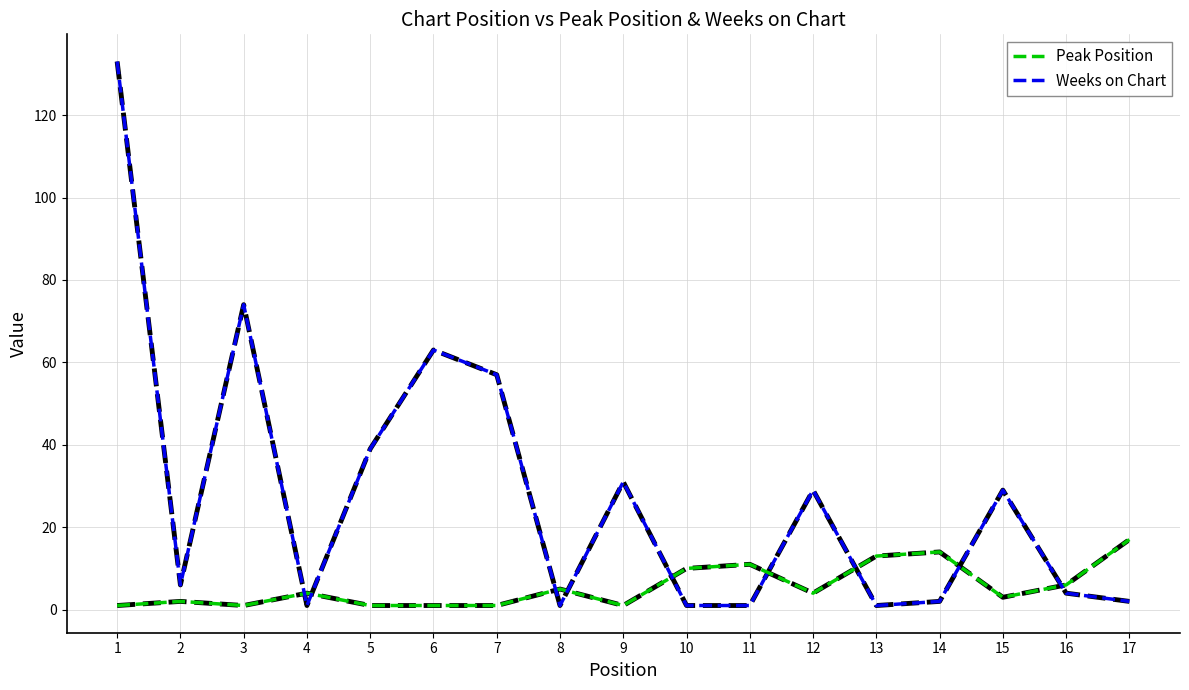

Does the chart display data point markers on the line(s)?

No